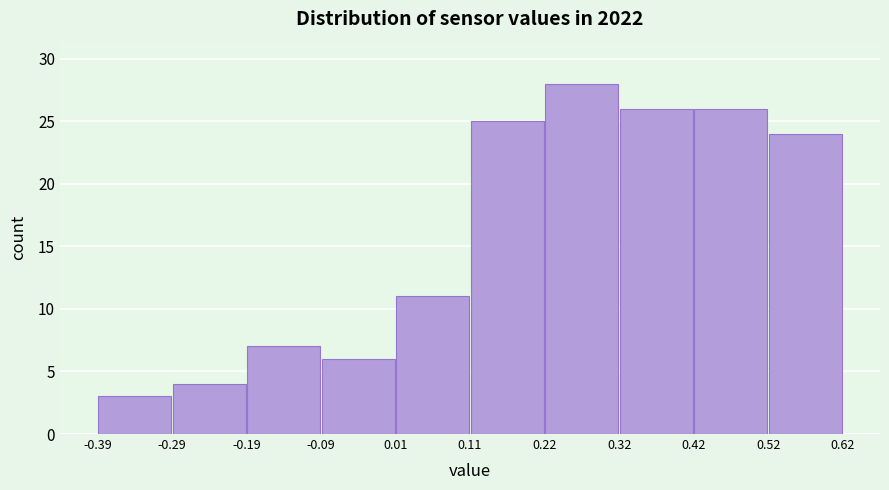

Reading left to right, list every bar in this chart as the range it spans on the x-axis followed by its height. The values are not printed on the chart, so give them approximately, as read against the axis.

-0.39 to -0.29: 3
-0.29 to -0.19: 4
-0.19 to -0.09: 7
-0.09 to 0.01: 6
0.01 to 0.11: 11
0.11 to 0.22: 25
0.22 to 0.32: 28
0.32 to 0.42: 26
0.42 to 0.52: 26
0.52 to 0.62: 24